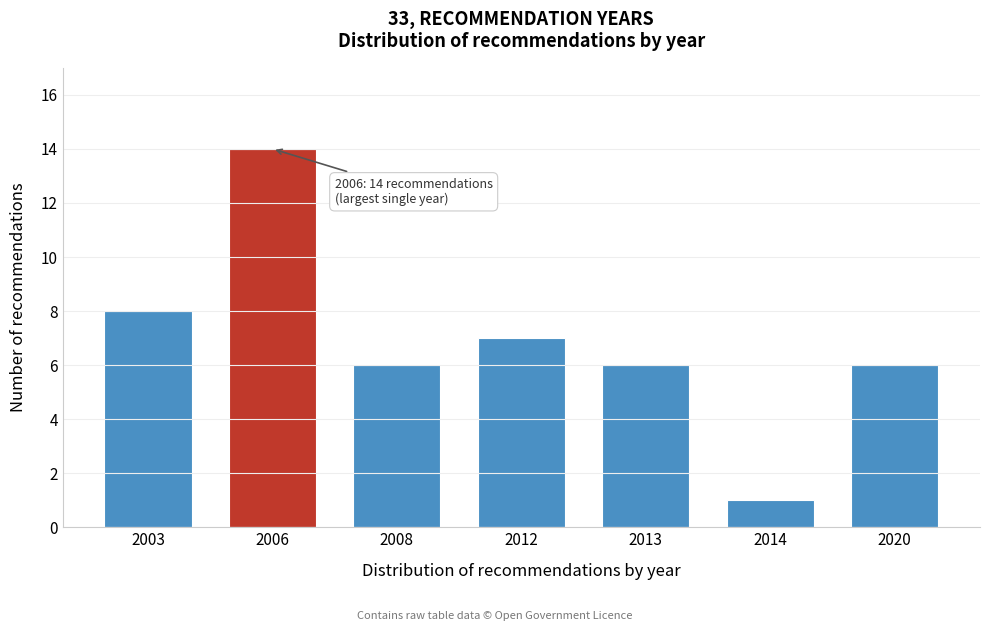

Reading right to left, list all the values displayed in this chart.

2020=6	2014=1	2013=6	2012=7	2008=6	2006=14	2003=8